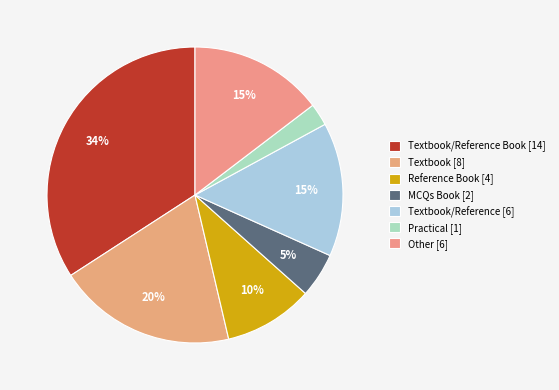

Which category has the biggest portion of the pie?

Textbook/Reference Book [14]